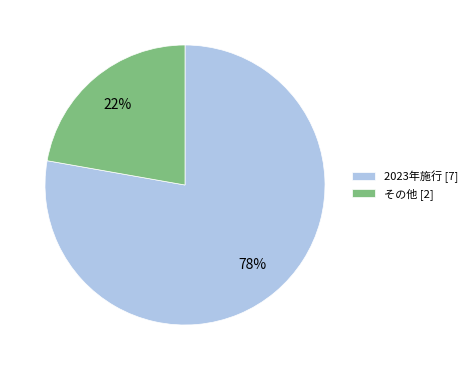

How many segments does this pie chart have?

2